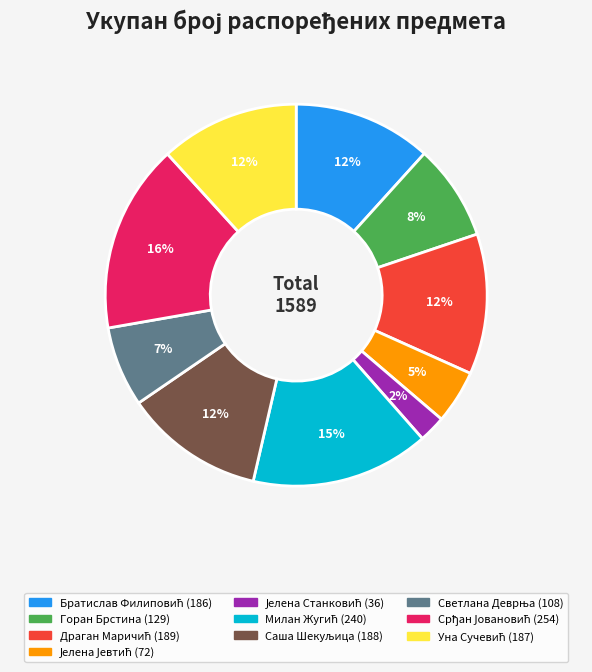

What percentage is the Горан Брстина slice, to the nearest percent?

8%